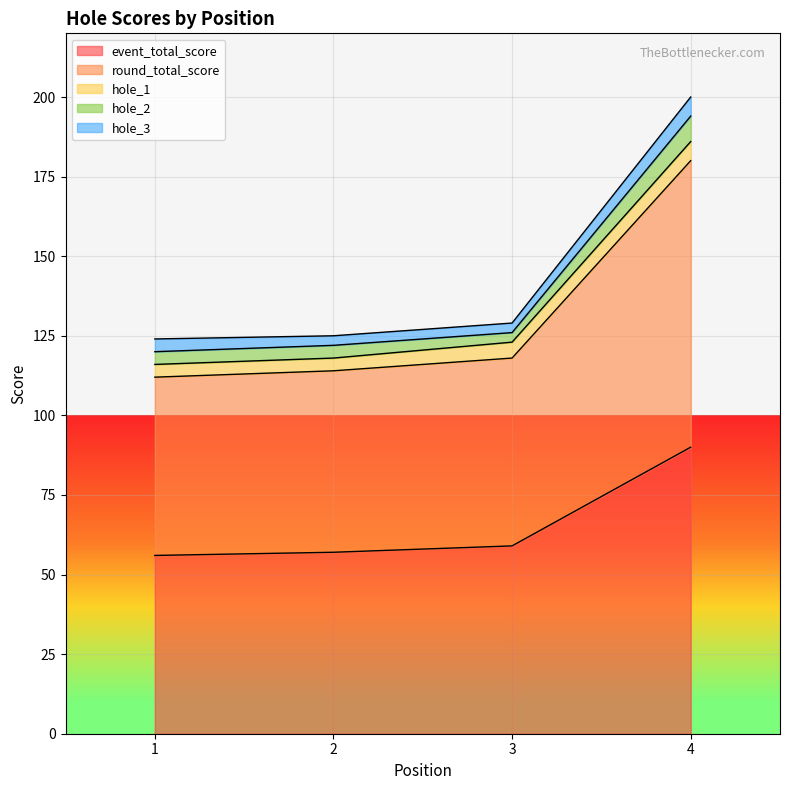

What is the value of the round_total_score point at the 2nd from the left?

57